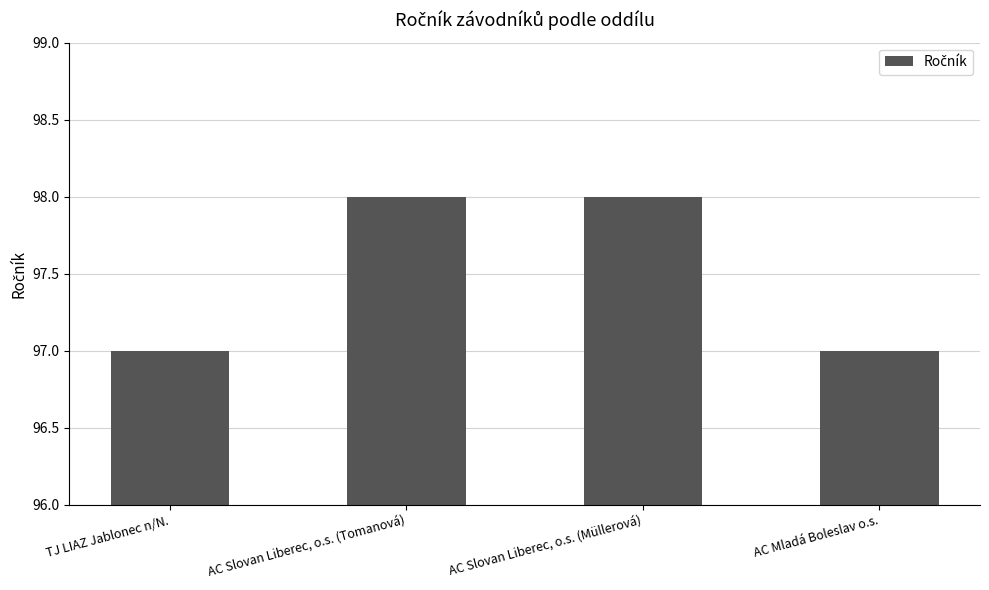

Count the values in the range 97 to 98.

4